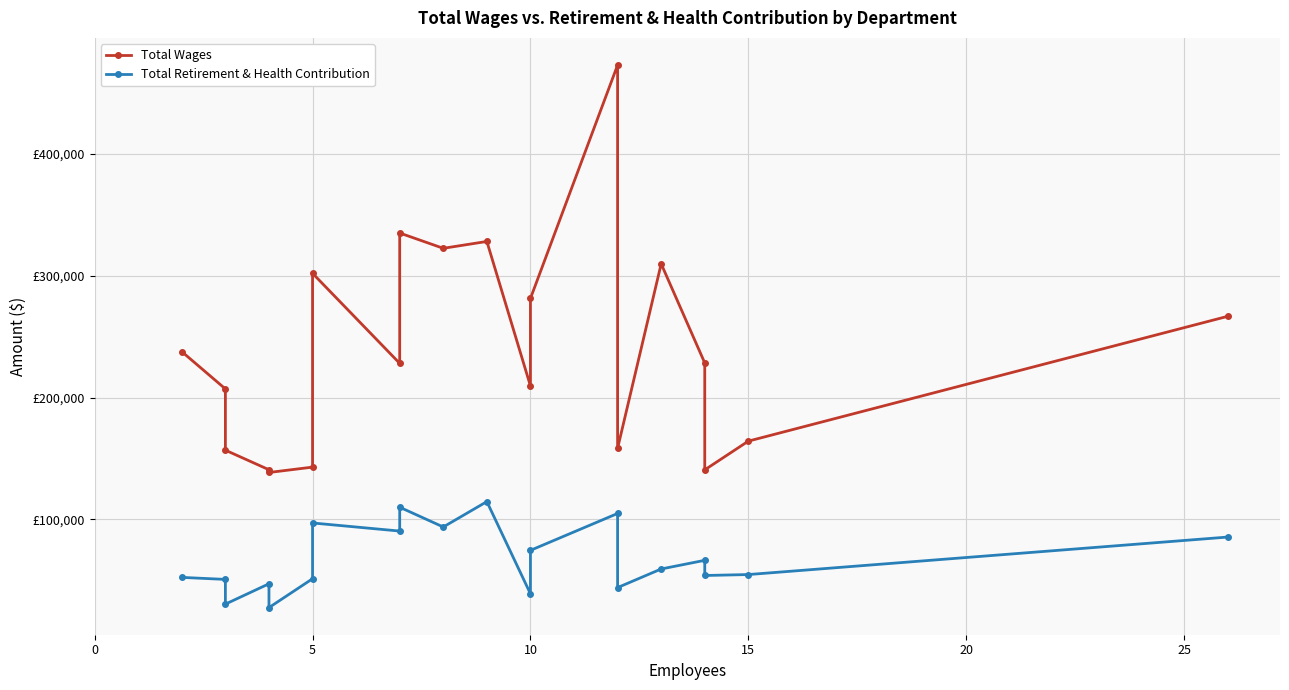

Is it true that Total Wages equals 73951 at 20?

False